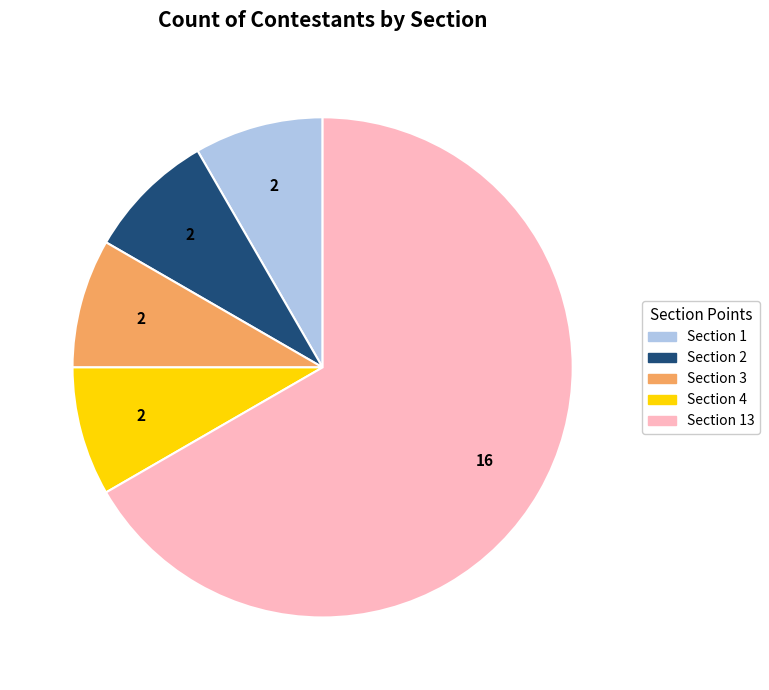

Is it true that Section 1 is 8% of the pie?

True